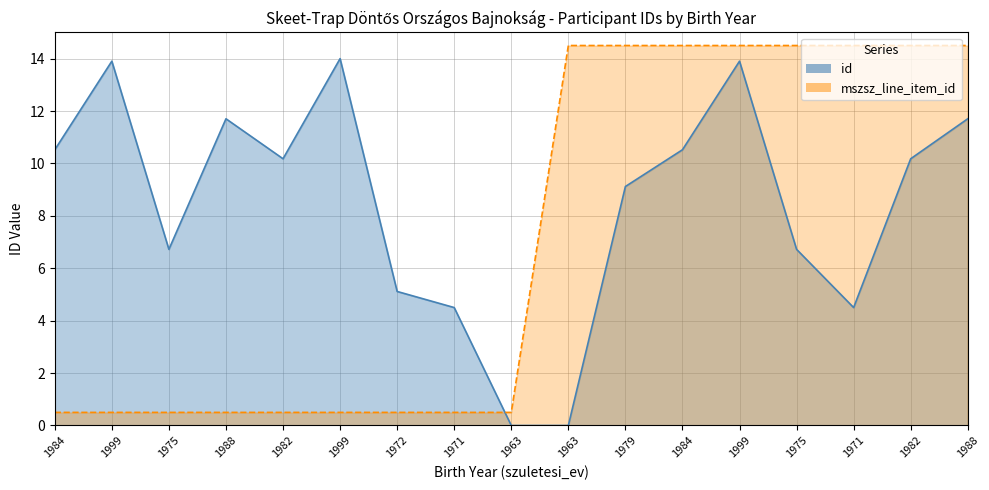

Which series ends up on top after the final intersection of id and mszsz_line_item_id?

mszsz_line_item_id